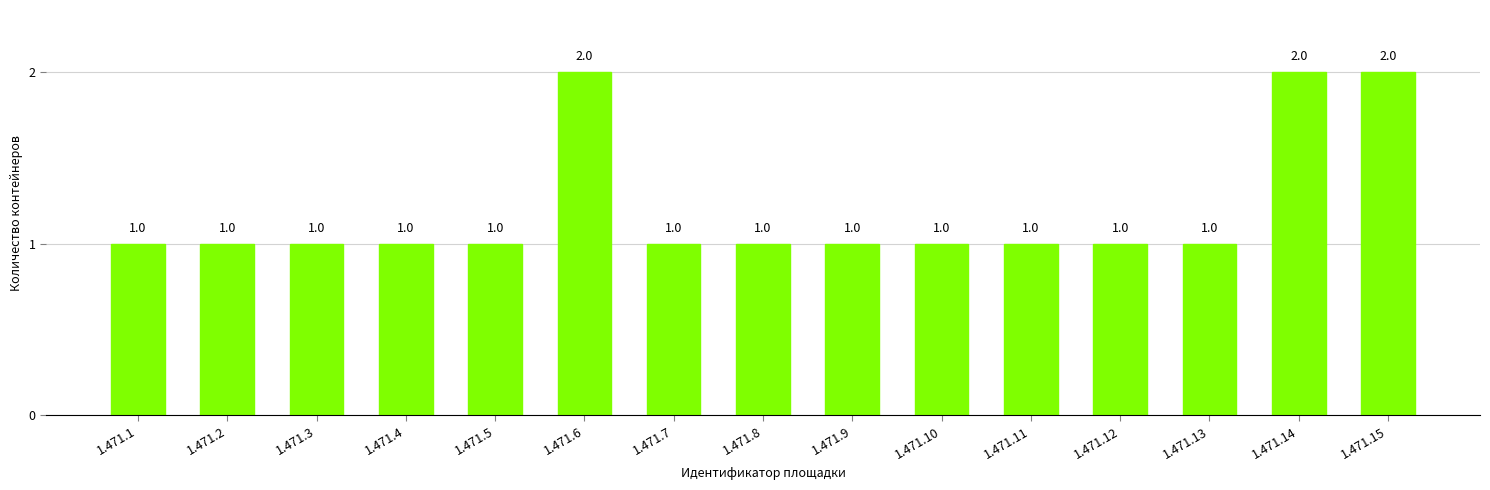

Reading left to right, what are all the values shown in this chart?

1	1	1	1	1	2	1	1	1	1	1	1	1	2	2